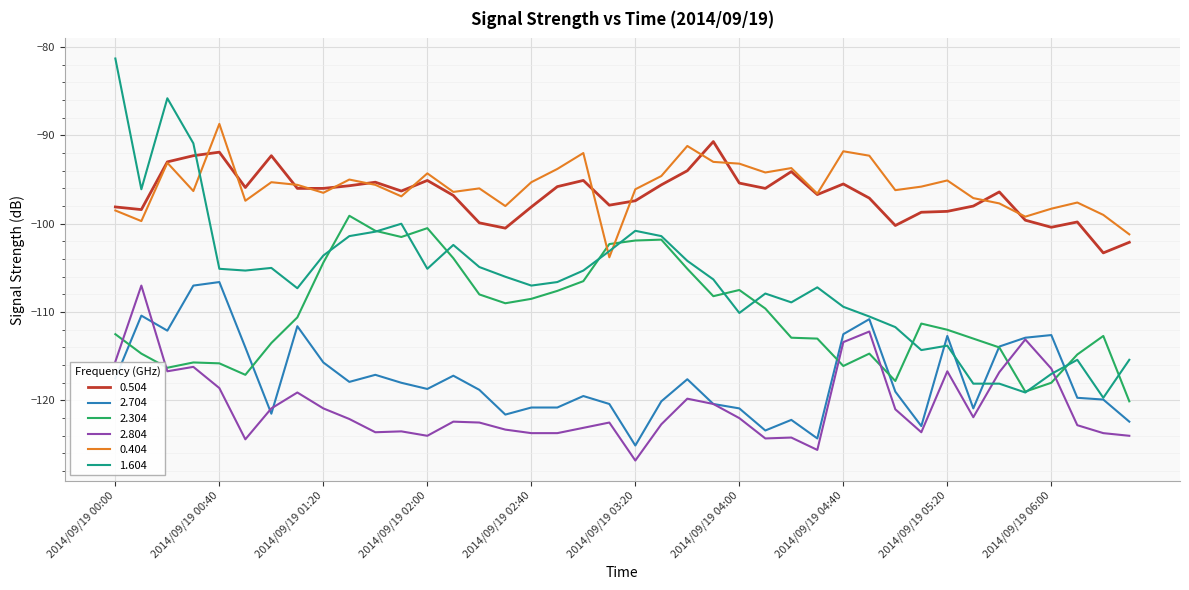

True or false: 2.704 and 0.404 cross at least once.

False